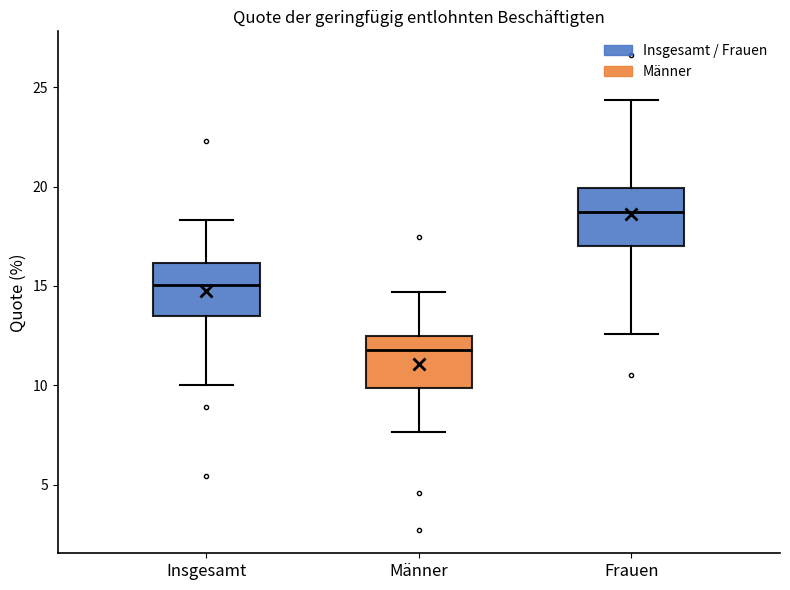

Where does the upper whisker of the box for Insgesamt end on the y-axis? The values are not printed on the chart, so give them approximately, as read against the axis.

18.5